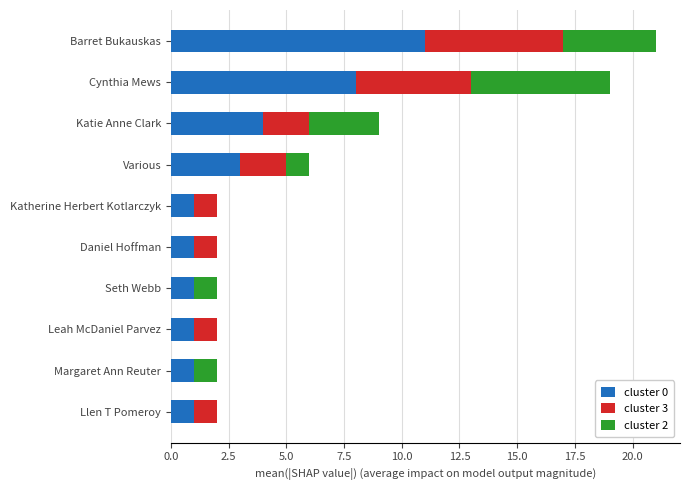

At which category is the sum across all series the highest?

Barret Bukauskas